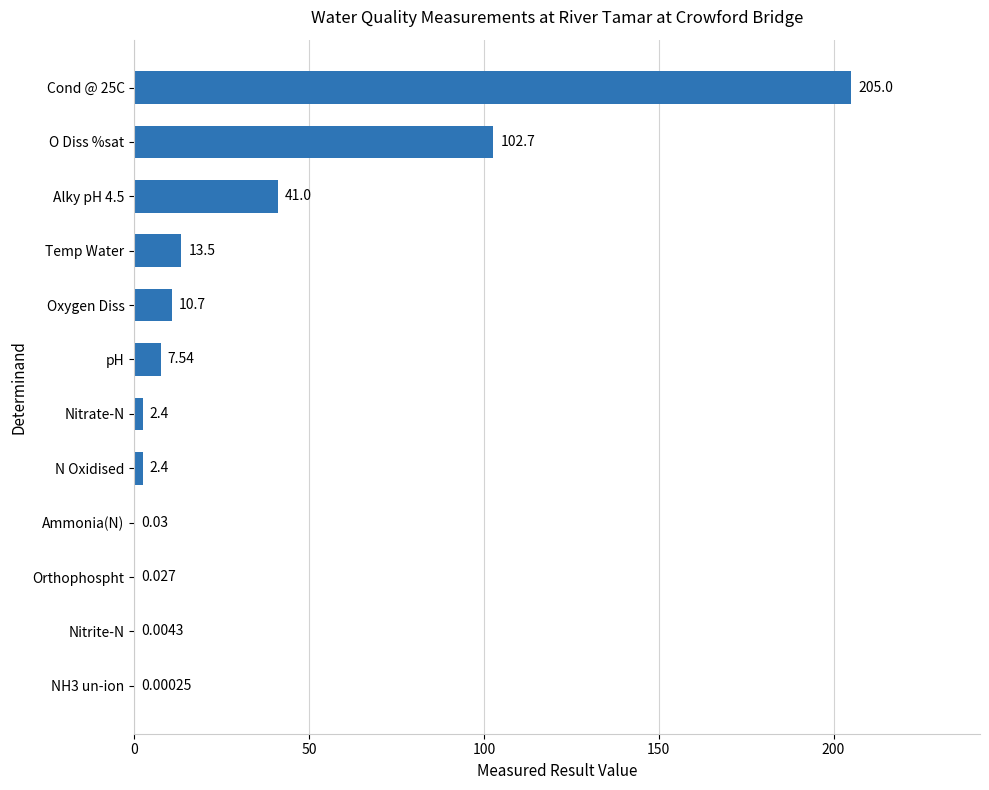

Are the bars grouped side by side (vs. stacked)?

No